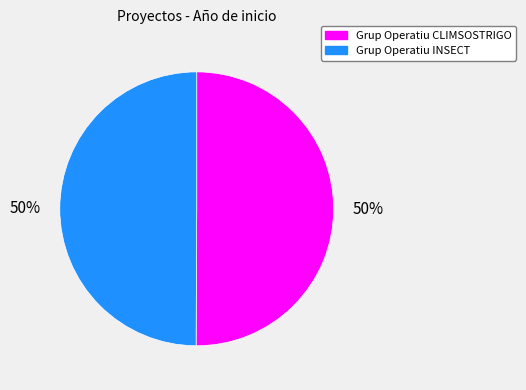

To the nearest percent, what is the average slice percentage?

50%